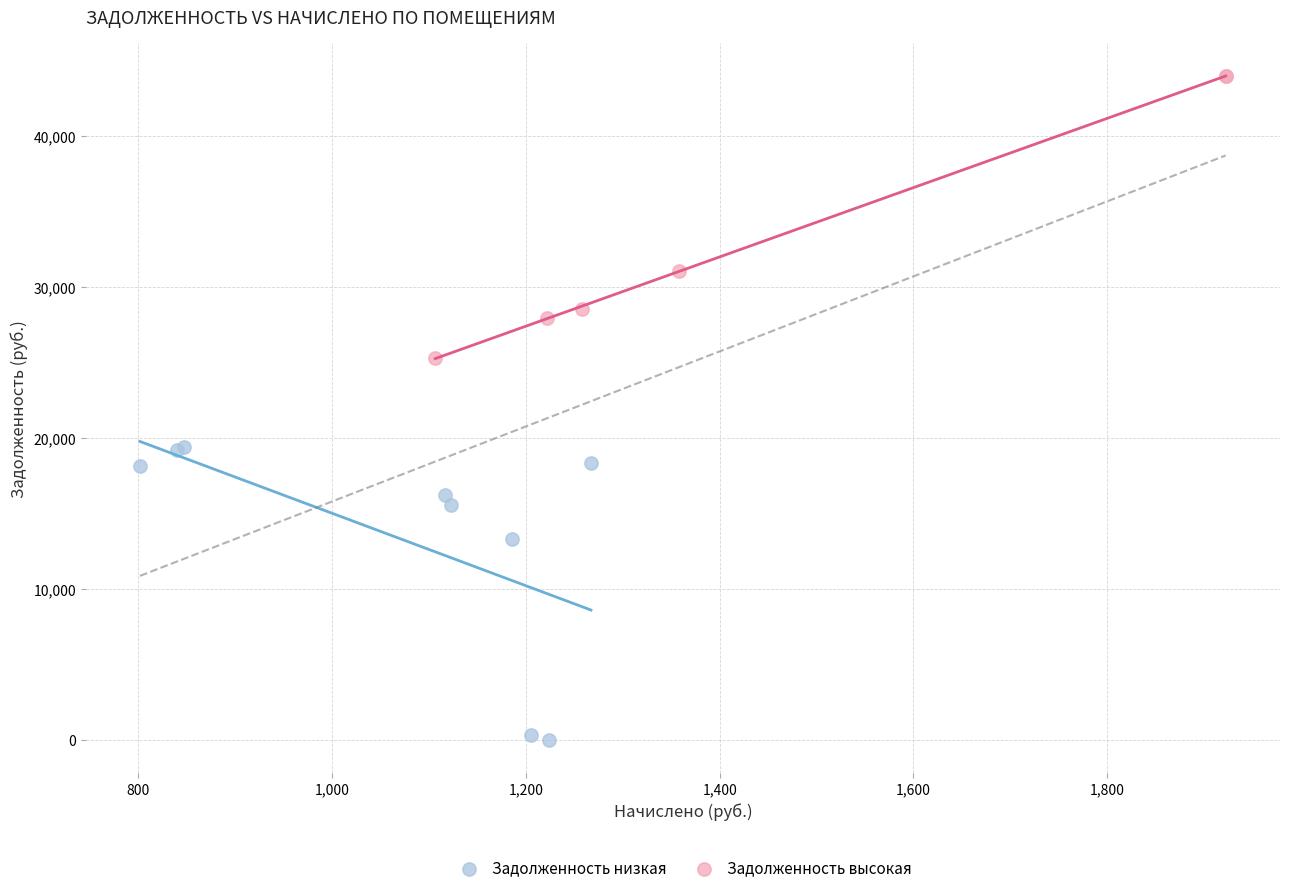

Which series reaches the minimum Y coordinate?

Задолженность низкая